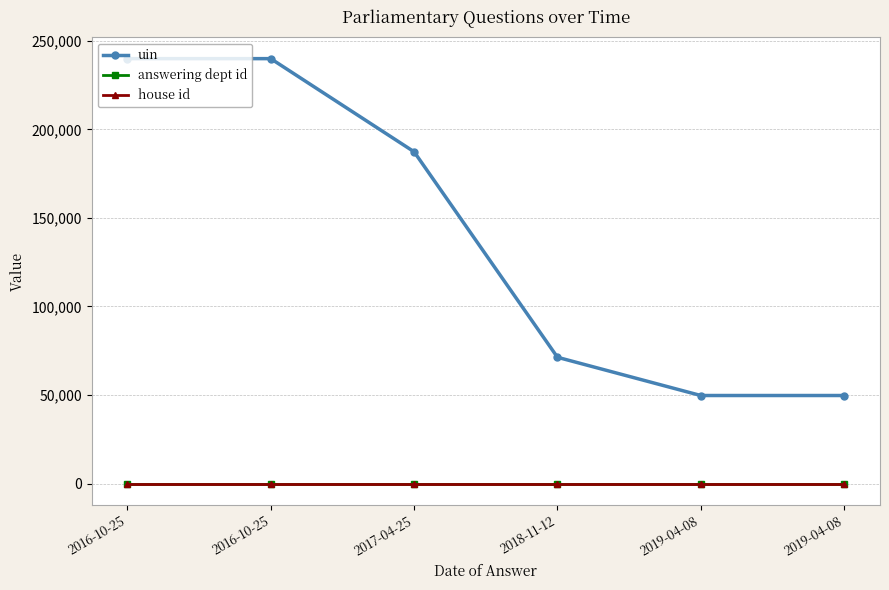

What is the total value across all series at 2017-04-25?

187334